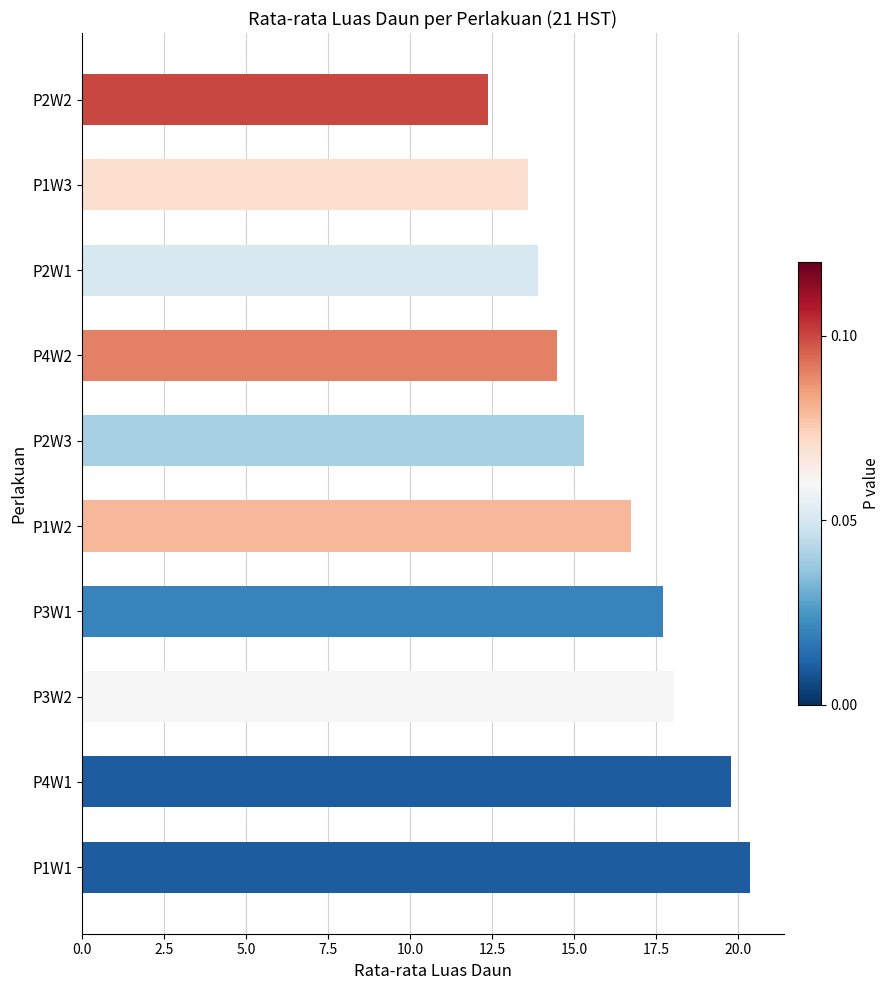

How many categories are shown in the chart?

10